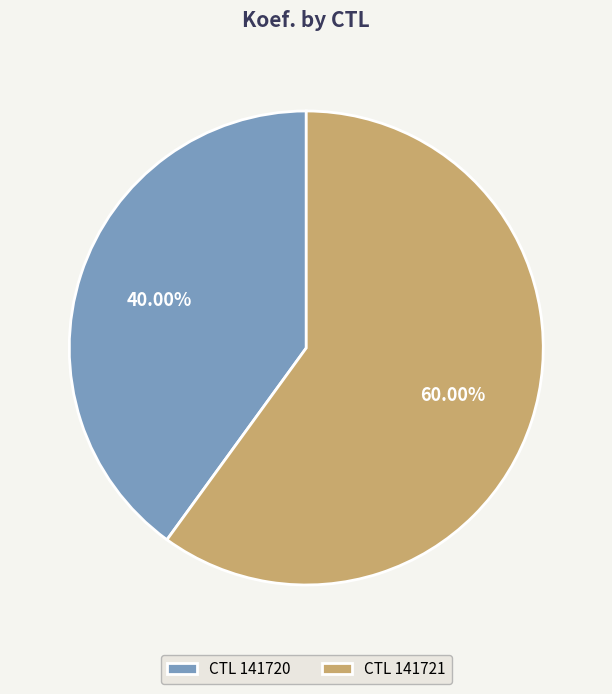

Combined, do CTL 141720 and CTL 141721 account for over 50%?

Yes